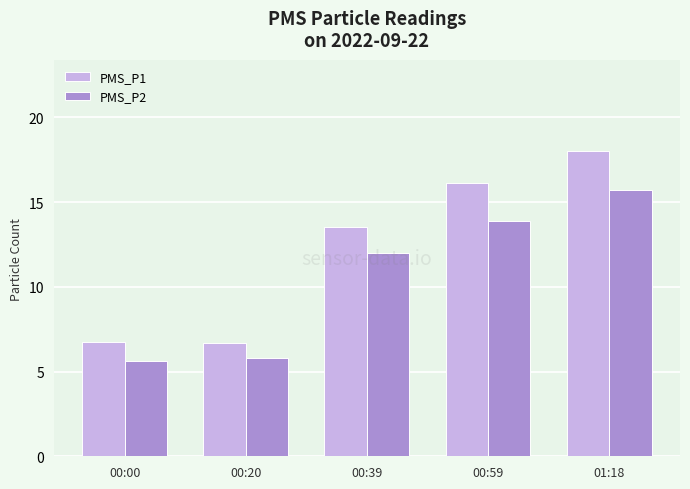

How many groups of bars are there?

5